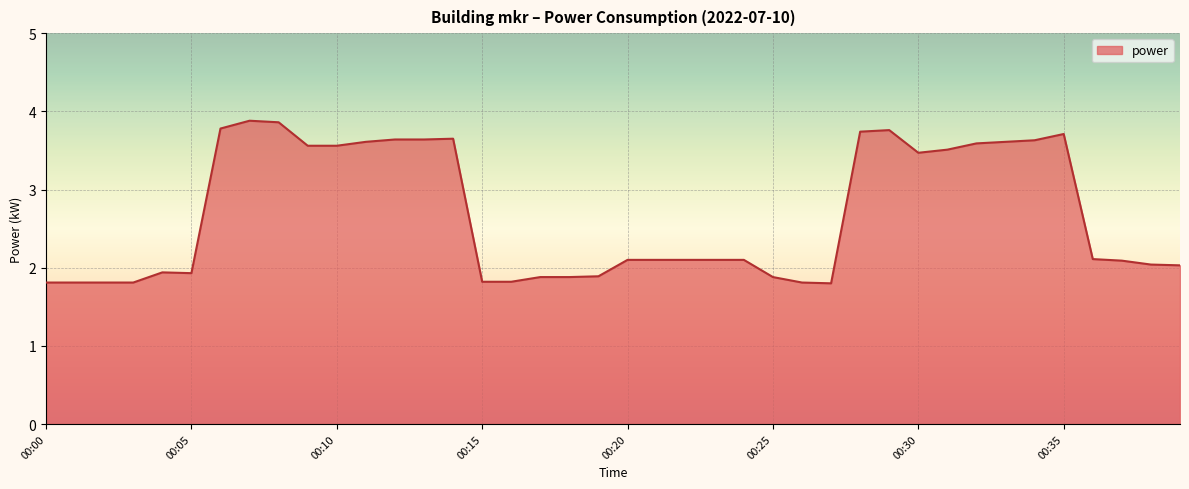

What is the maximum value shown in the chart?

3.9